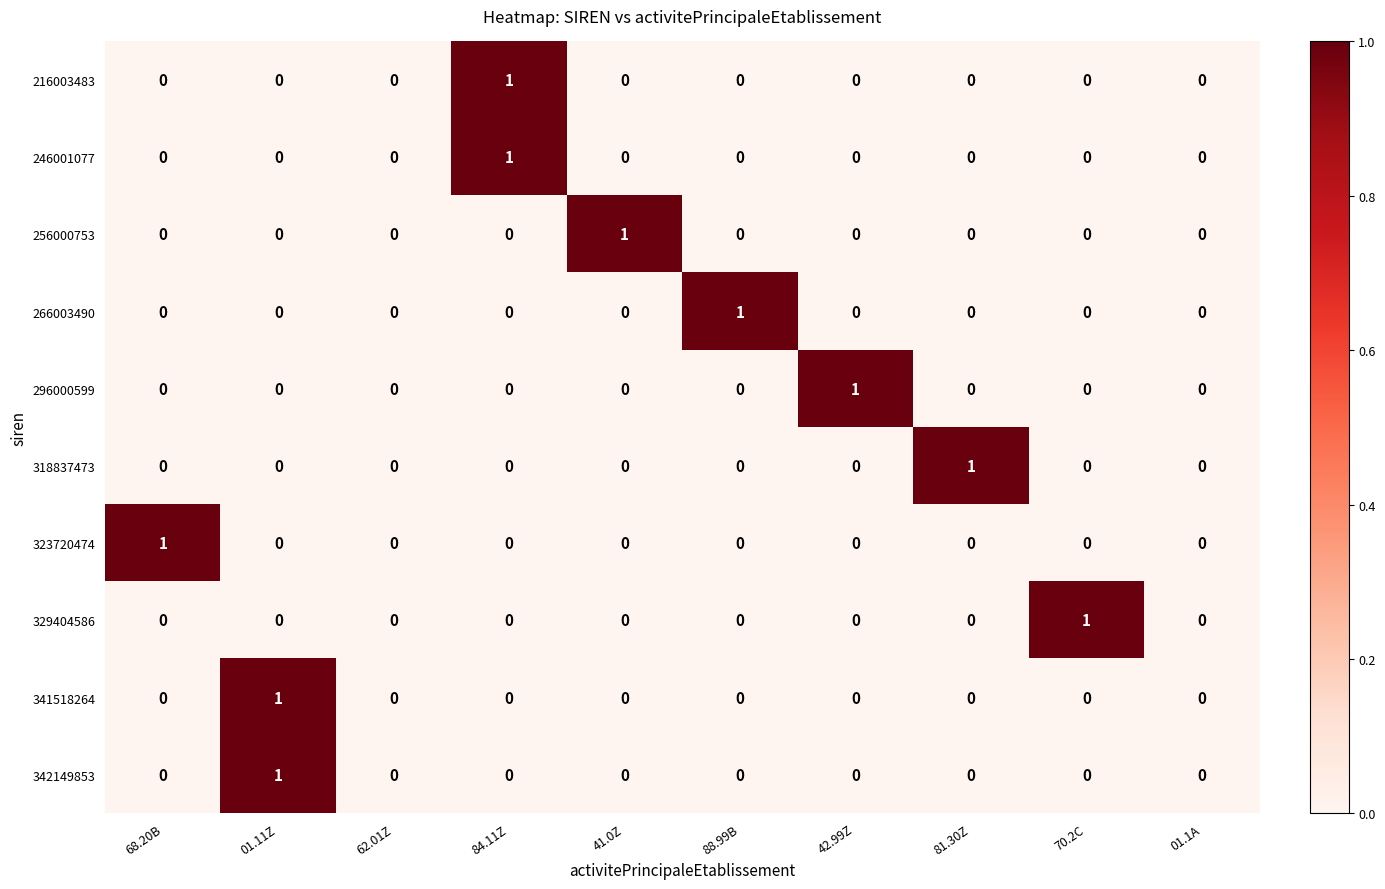

Count the 341518264 values in the range 0 to 1.

10